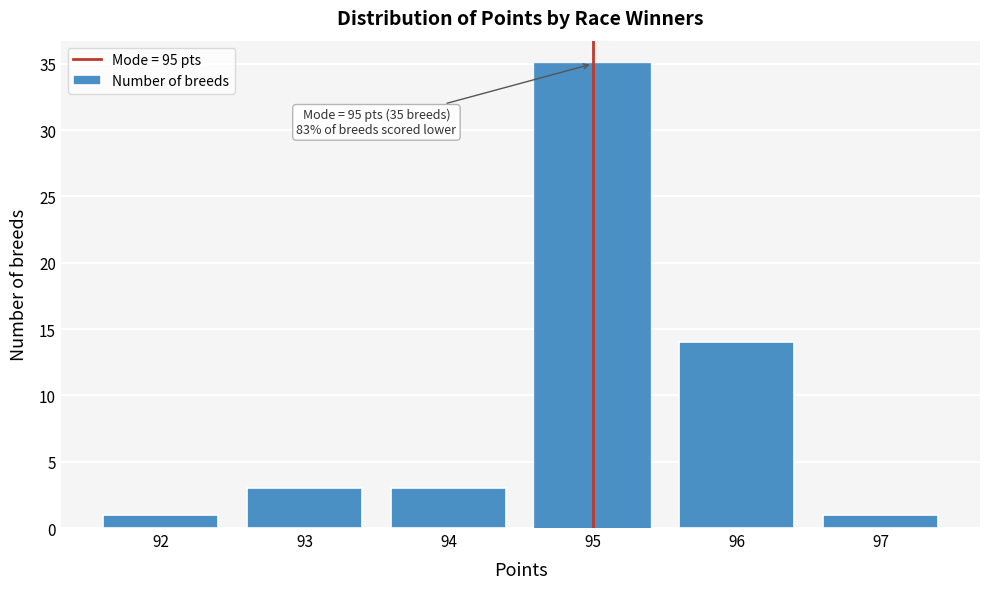

Which range on the x-axis has the tallest bar?

94.5 to 95.5